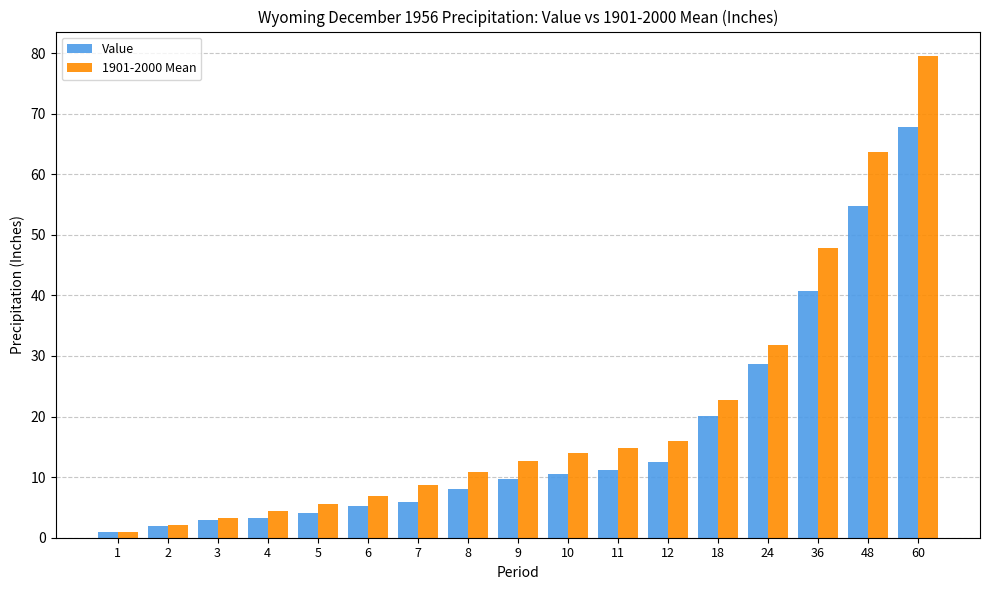

What are all the series names shown in the legend?

Value, 1901-2000 Mean